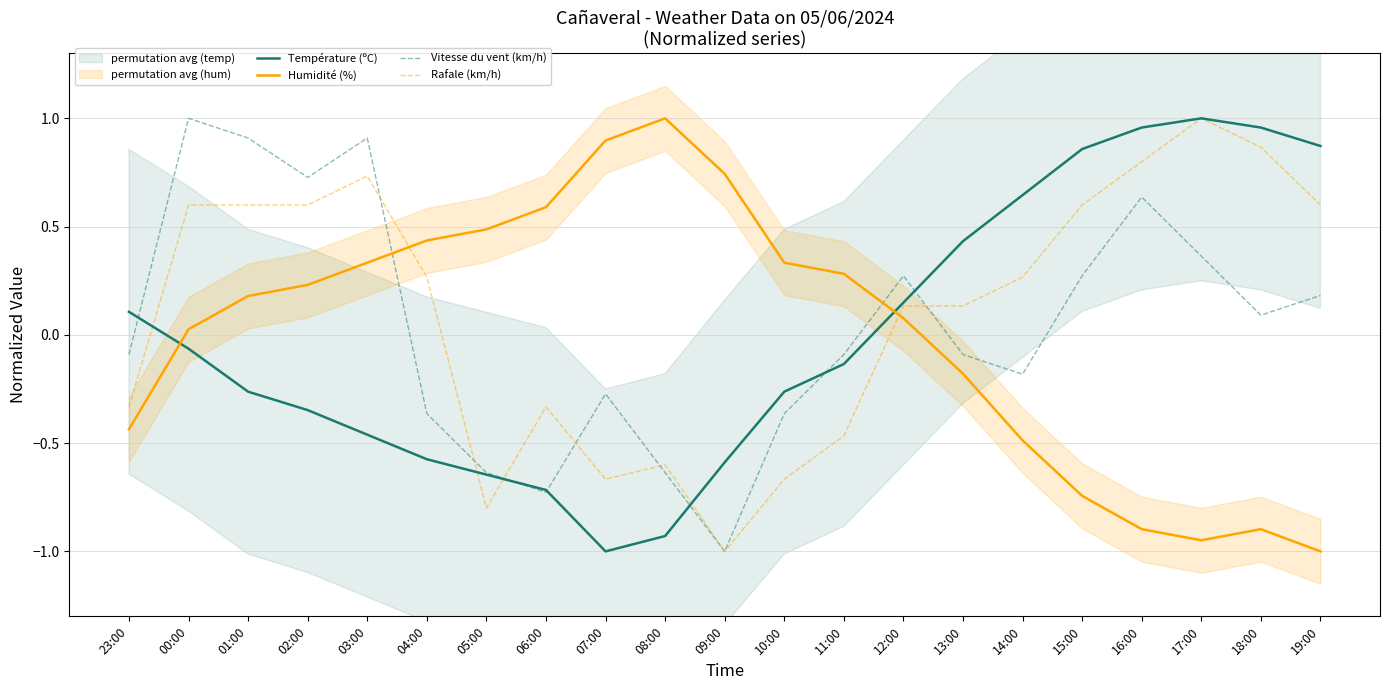

At which label is Vitesse du vent (km/h) closest to 0?

18:00